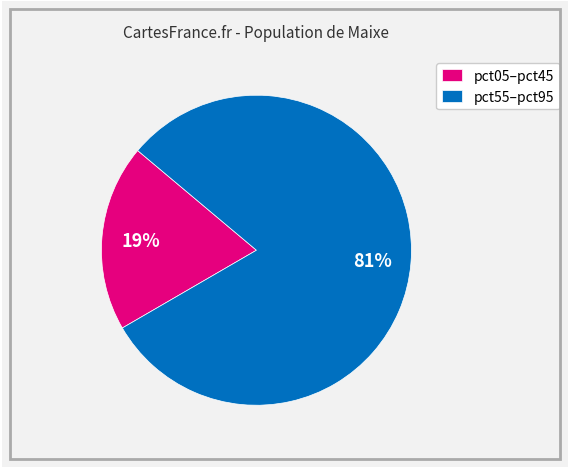

Is the sum of pct05–pct45 and pct55–pct95 greater than half?

Yes